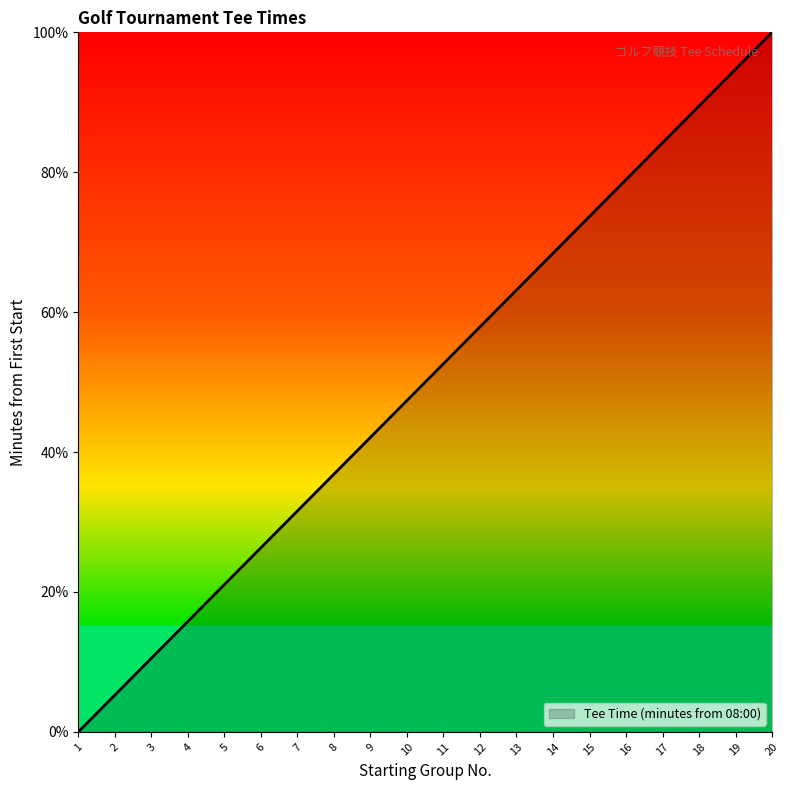

What is the difference between the maximum and second lowest values?

94.7